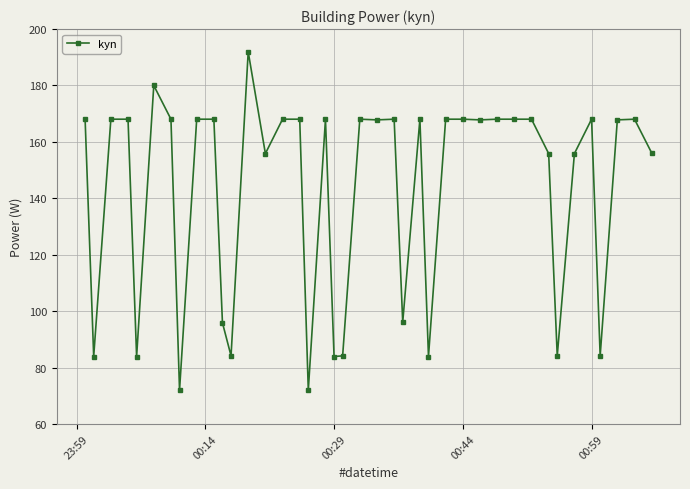

What is the average value?

142.5